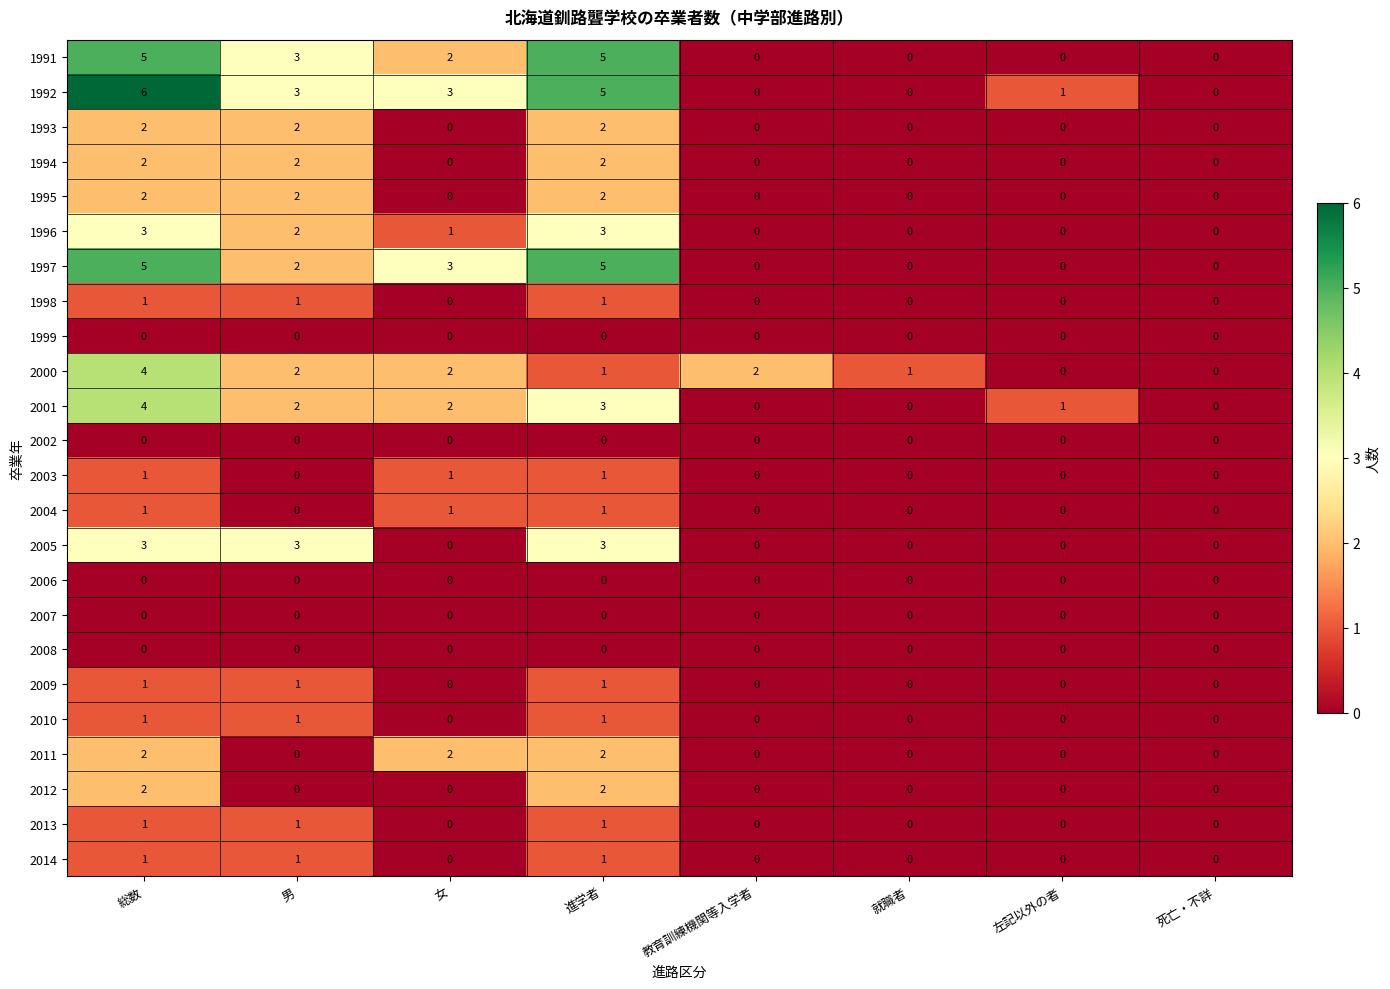

True or false: 1993 has a value of 3 at 男.

False